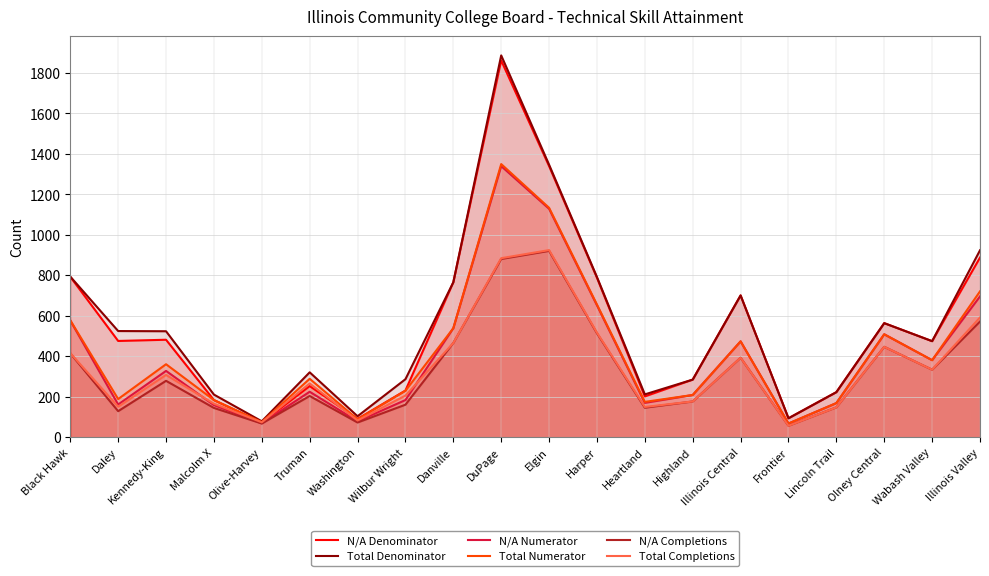

What is the average value of the N/A Denominator series?

539